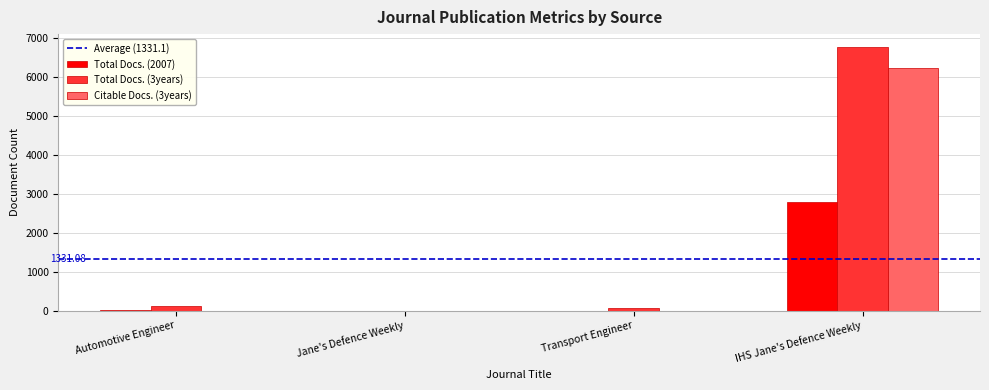

Which category has the highest value in the Total Docs. (3years) series?

IHS Jane's Defence Weekly